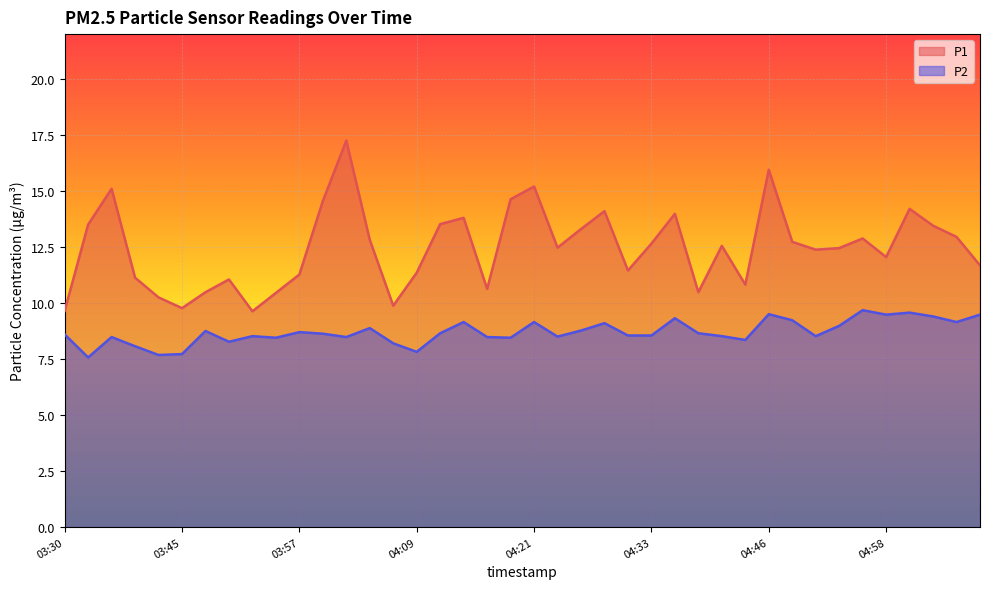

How many values in the P1 series are below 12?

16